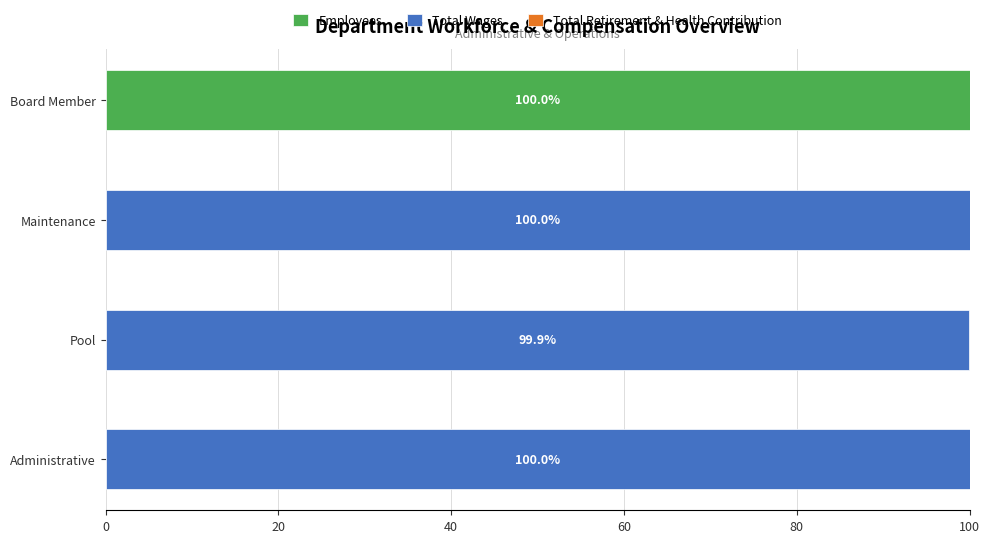

Is it true that Employees equals 100.0 at Board Member?

True